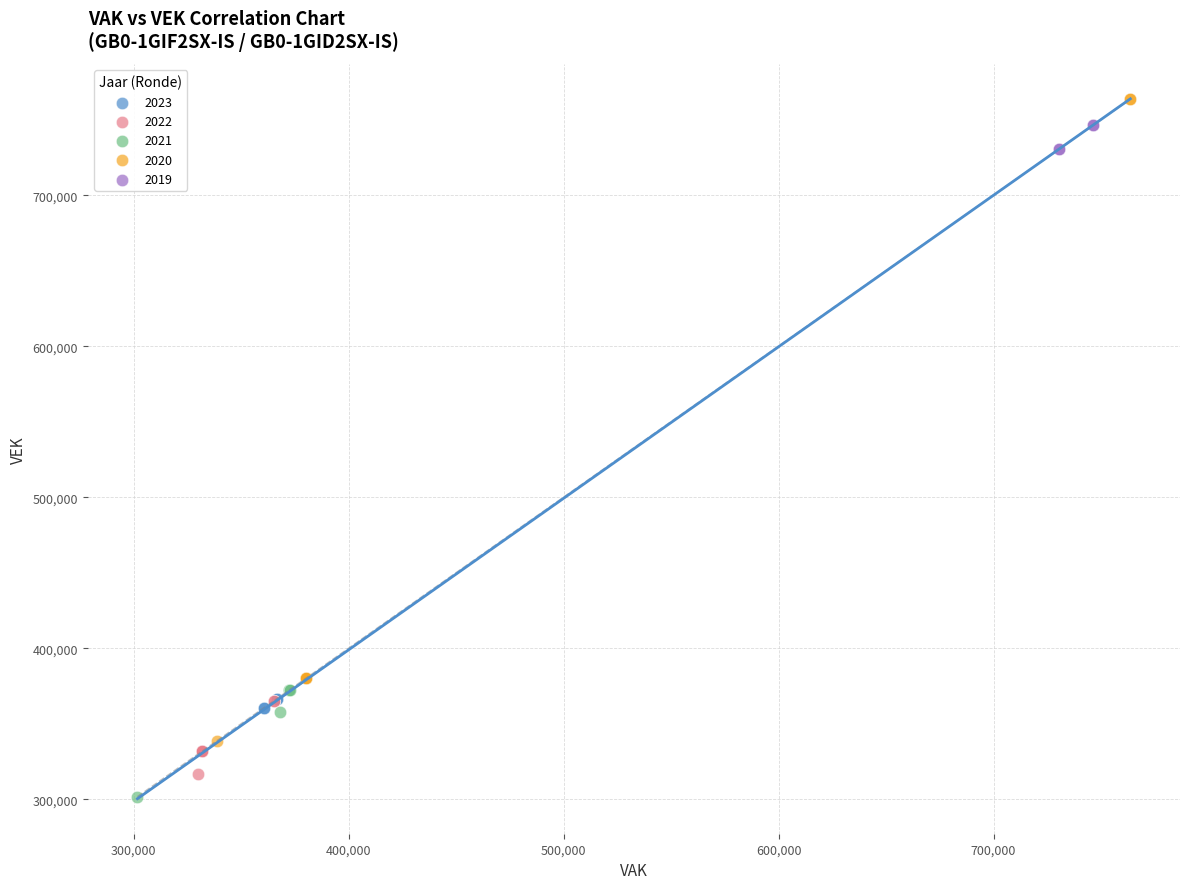

Which series reaches the maximum Y coordinate?

2020